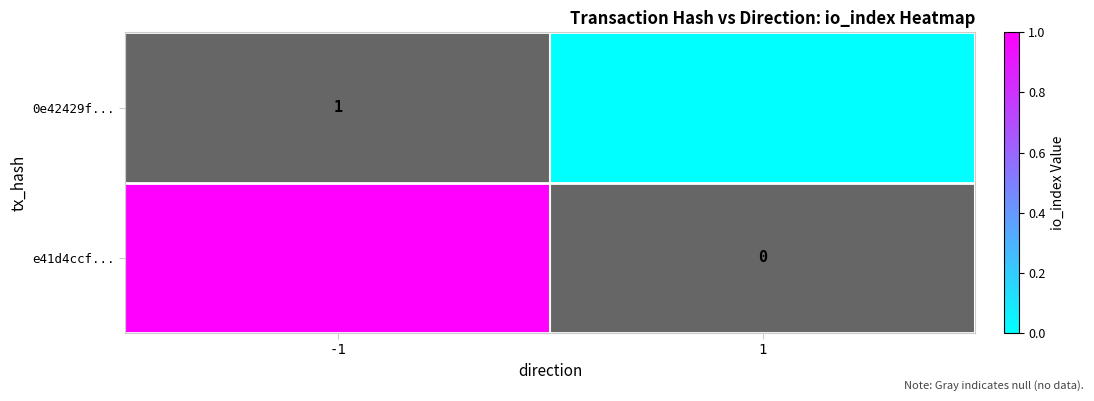

Rank the series by their average value, from lowest to highest.

e41d4ccf..., 0e42429f...